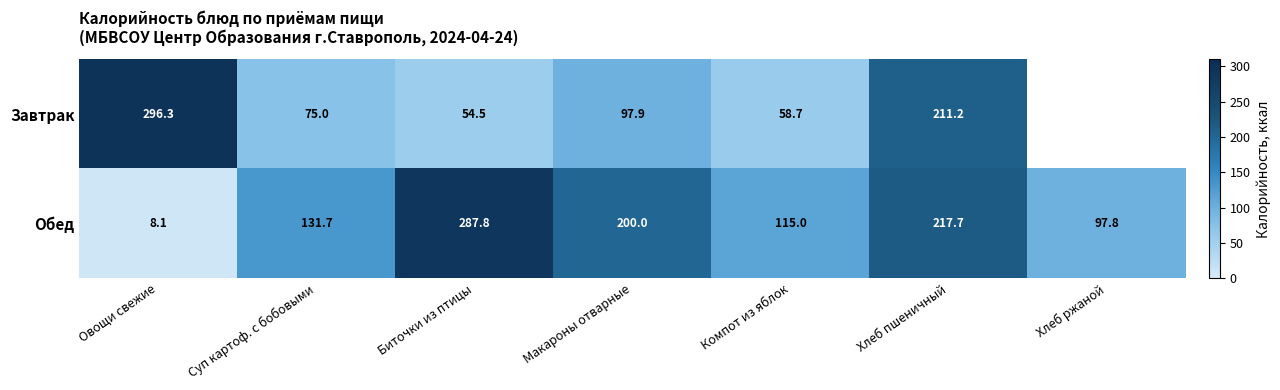

Is the value of Обед at Биточки из птицы greater than the value of Завтрак at Макароны отварные?

Yes